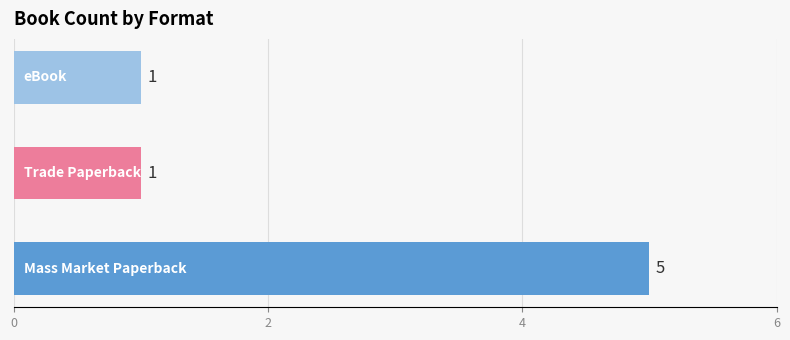

Reading bottom to top, what are all the values shown in this chart?

5	1	1